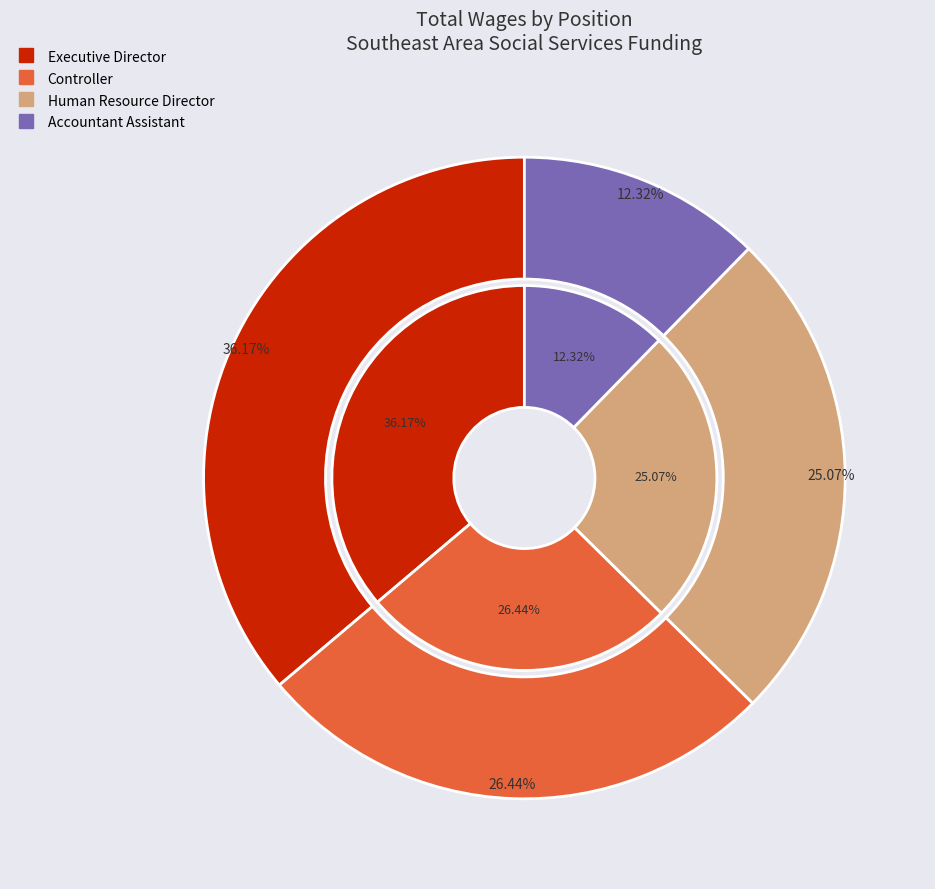

Which slice is the largest?

Executive Director